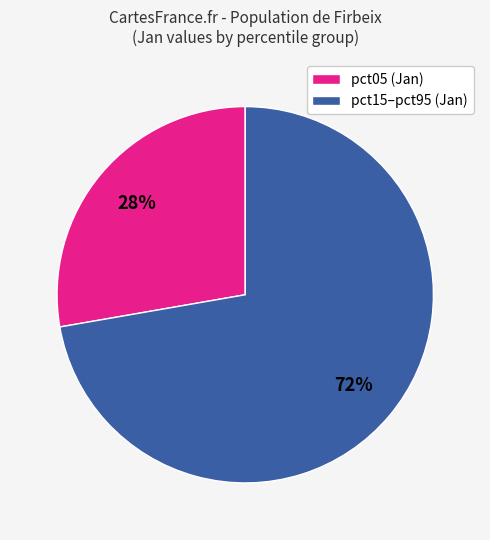

True or false: pct15–pct95 (Jan) accounts for 64% of the total.

False